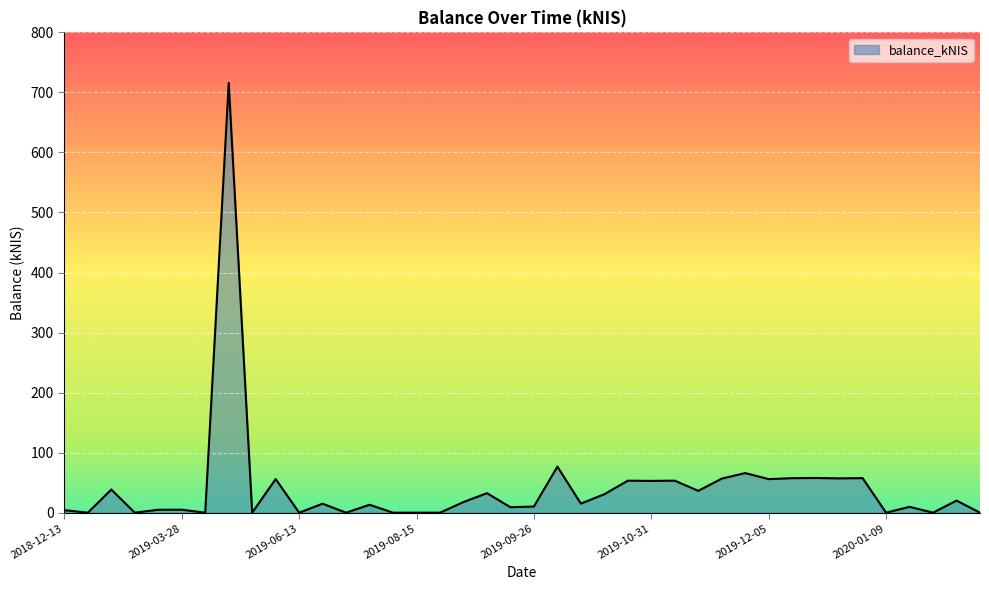

What is the difference between the maximum and minimum values?

715.8